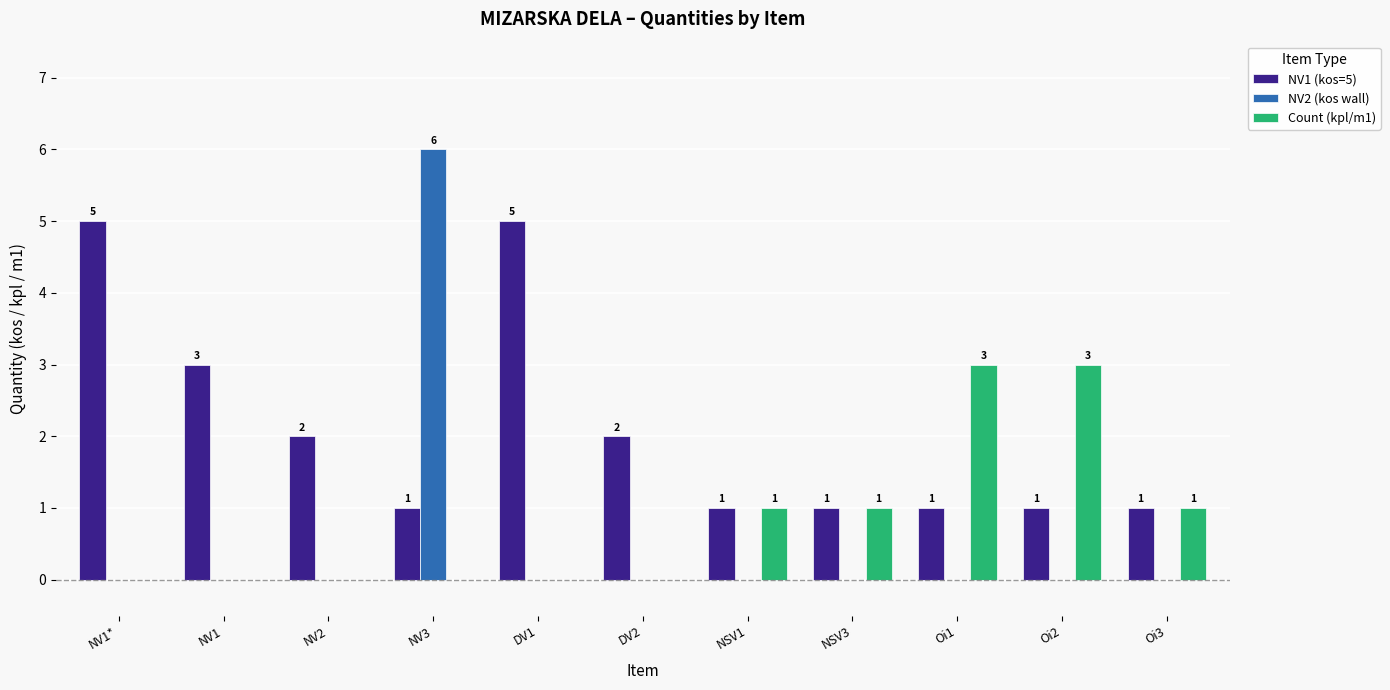

How many distinct data groups are displayed?

3